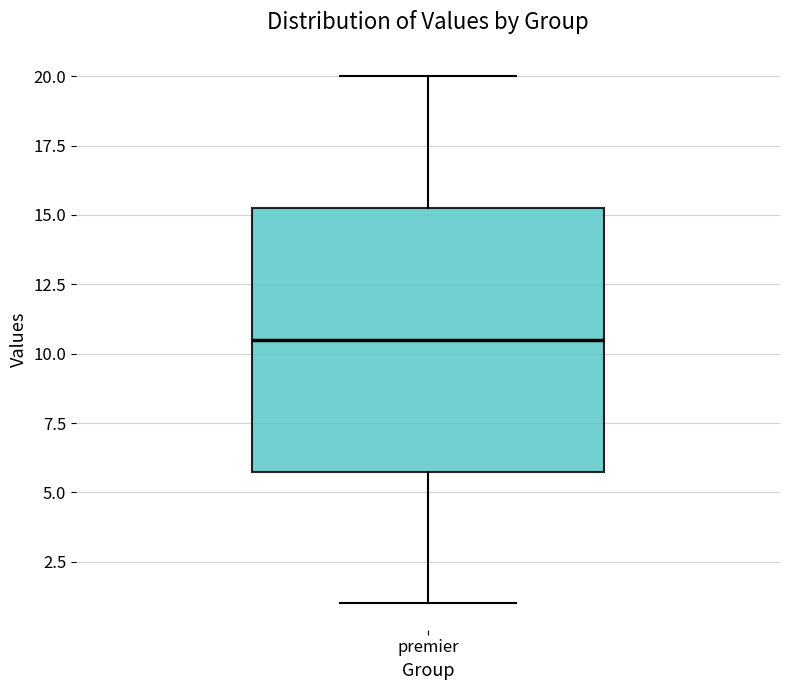

Read this box plot against the y-axis: the position of the median line, the range covered by the box, and the ends of both whiskers. The values are not printed on the chart, so give them approximately, as read against the axis.

median 10.5, box 6.0 to 15.5, whiskers 1.0 to 20.0